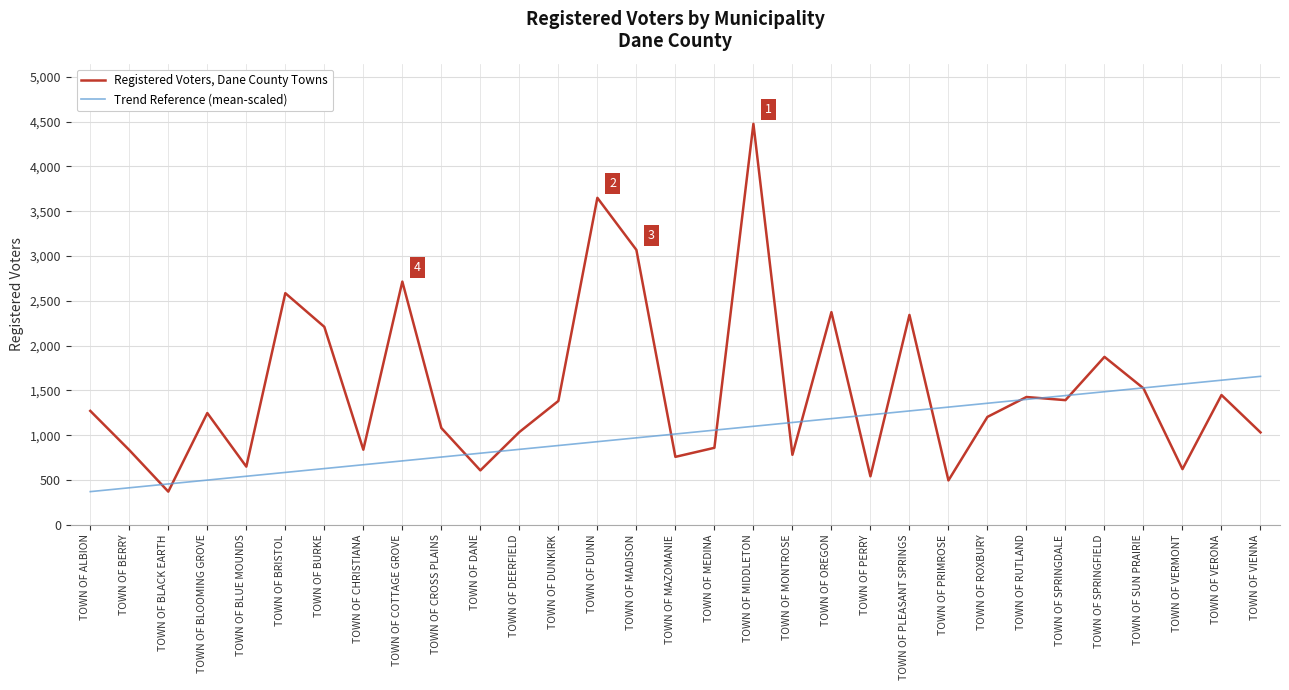

Does the chart have visible grid lines?

Yes